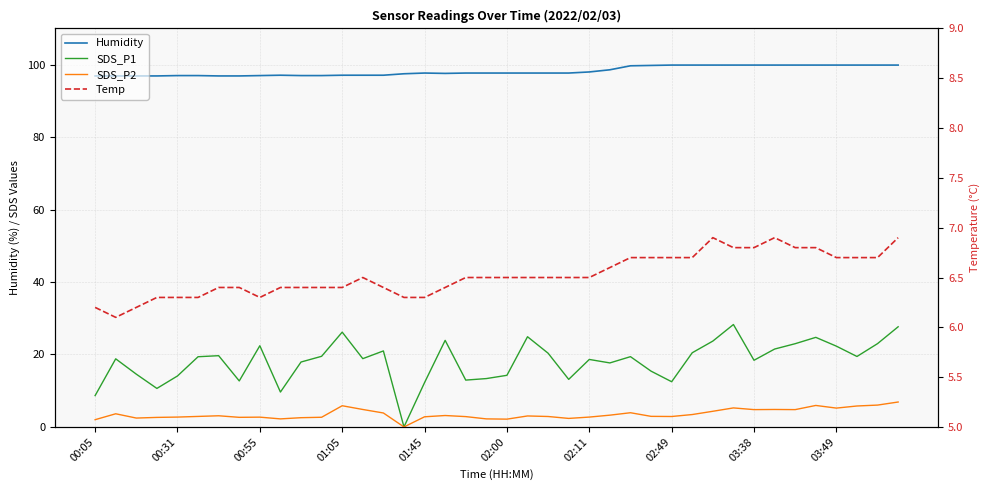

True or false: Humidity and SDS_P1 cross at least once.

False